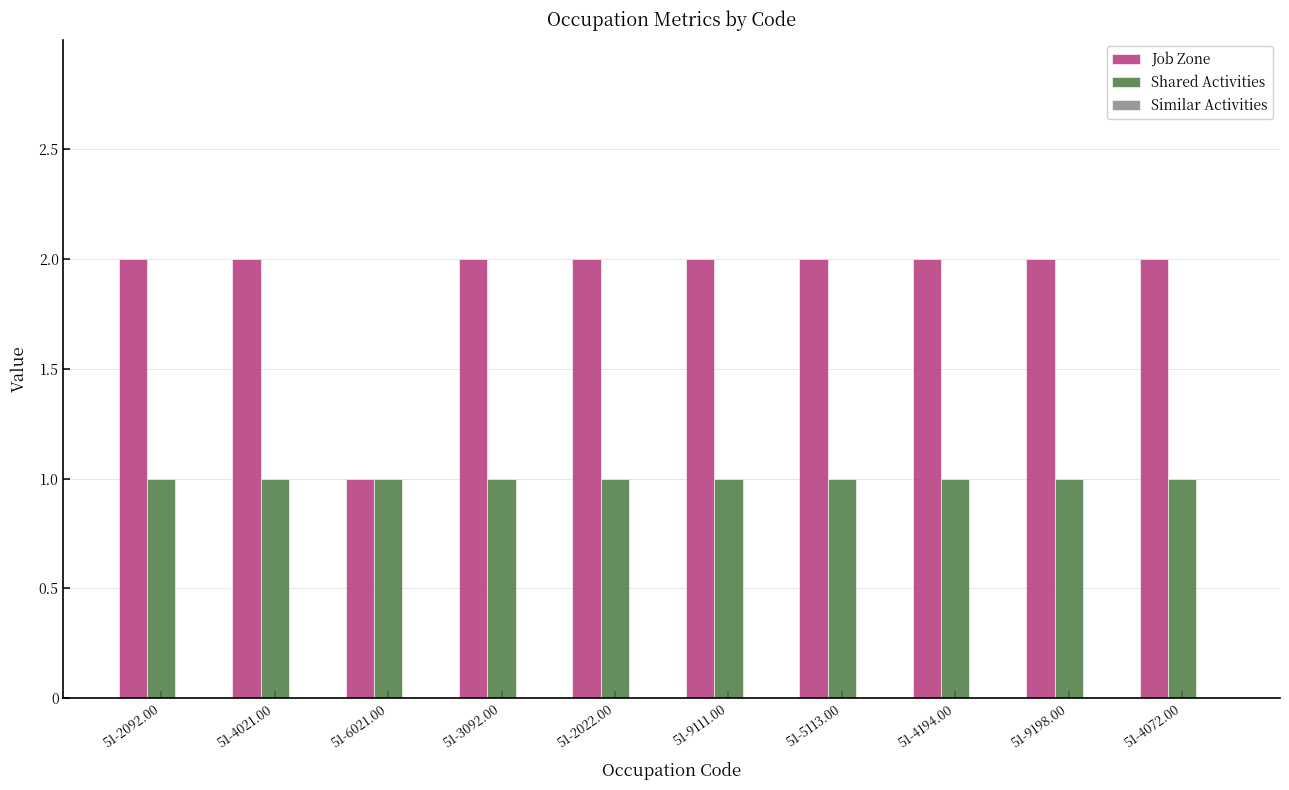

Rank the series at 51-9198.00 from highest to lowest value.

Job Zone, Shared Activities